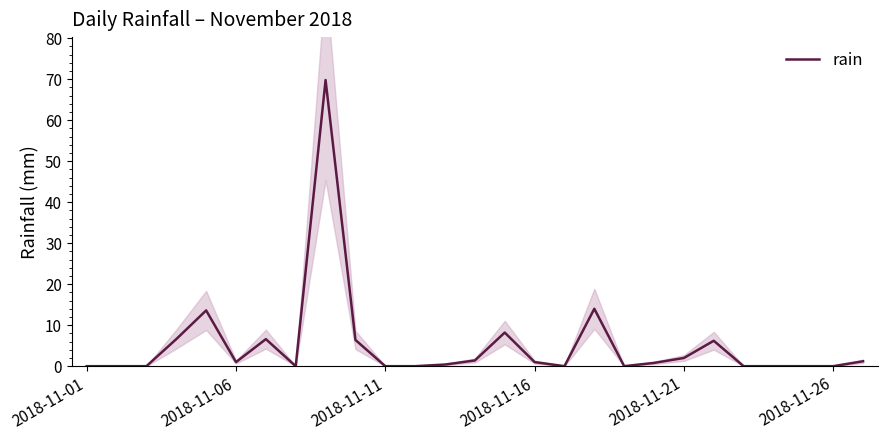

At which category does the chart reach its minimum across all series?

2018-11-01